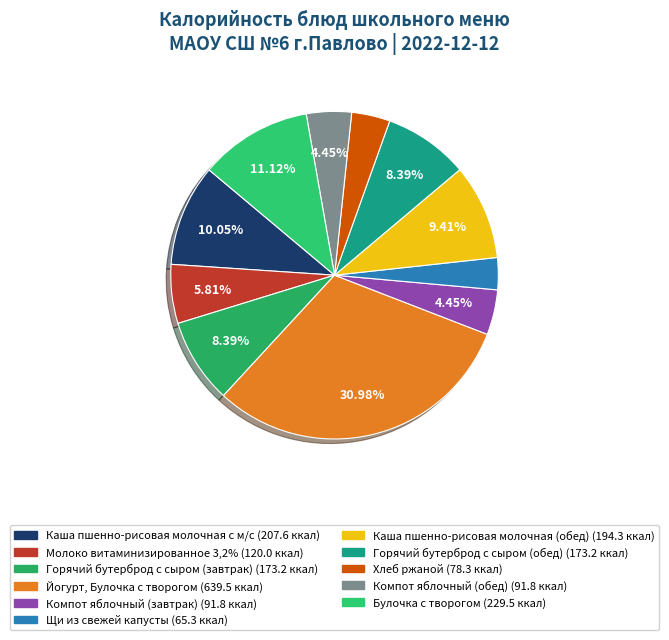

How many slices are in this pie chart?

11